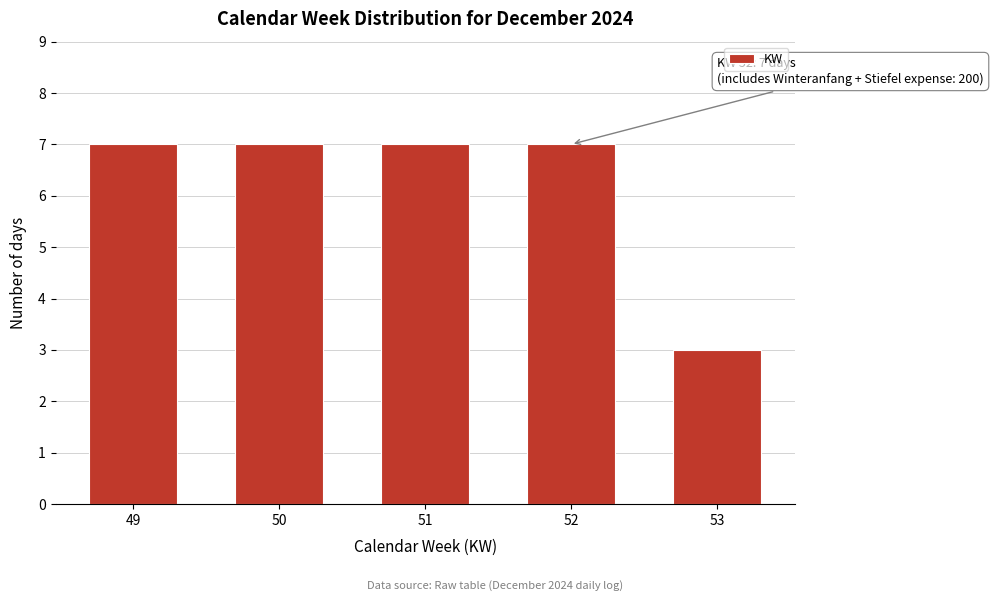

Reading right to left, transcribe all the data shown in this chart.

3	7	7	7	7